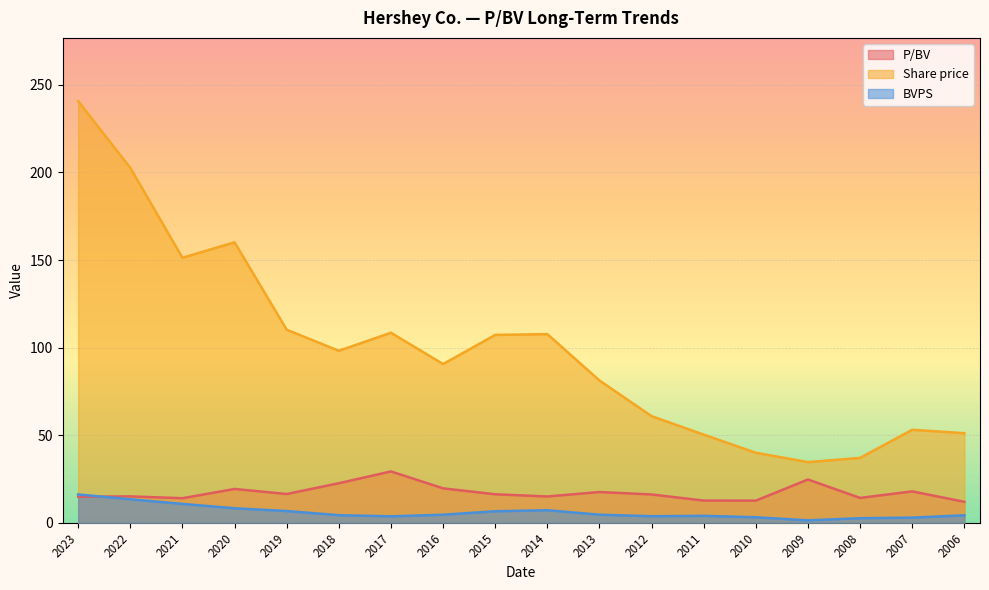

True or false: BVPS and Share price cross at least once.

False